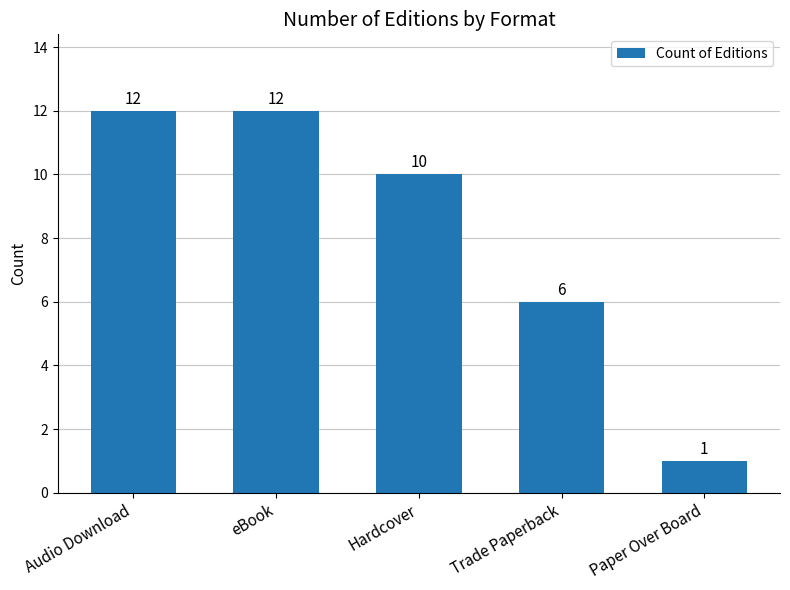

What is the minimum value shown in the chart?

1